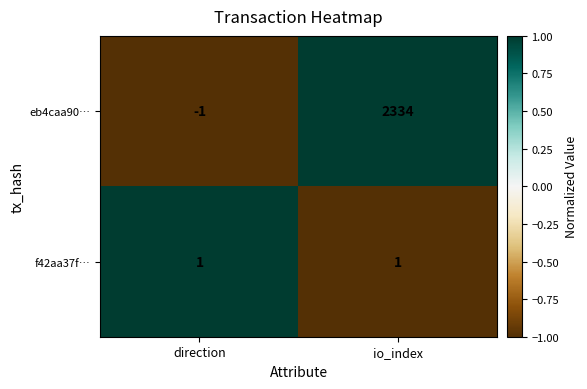

How many values in the eb4caa90… series are below 2334?

1